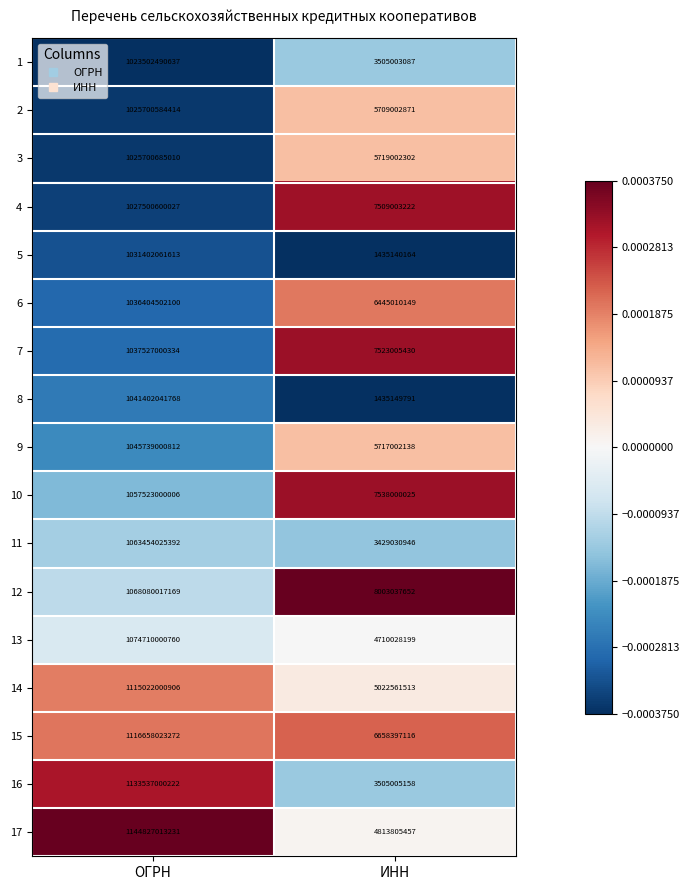

What value does the 8 series have at ОГРН, to the nearest 100?

1041402041800